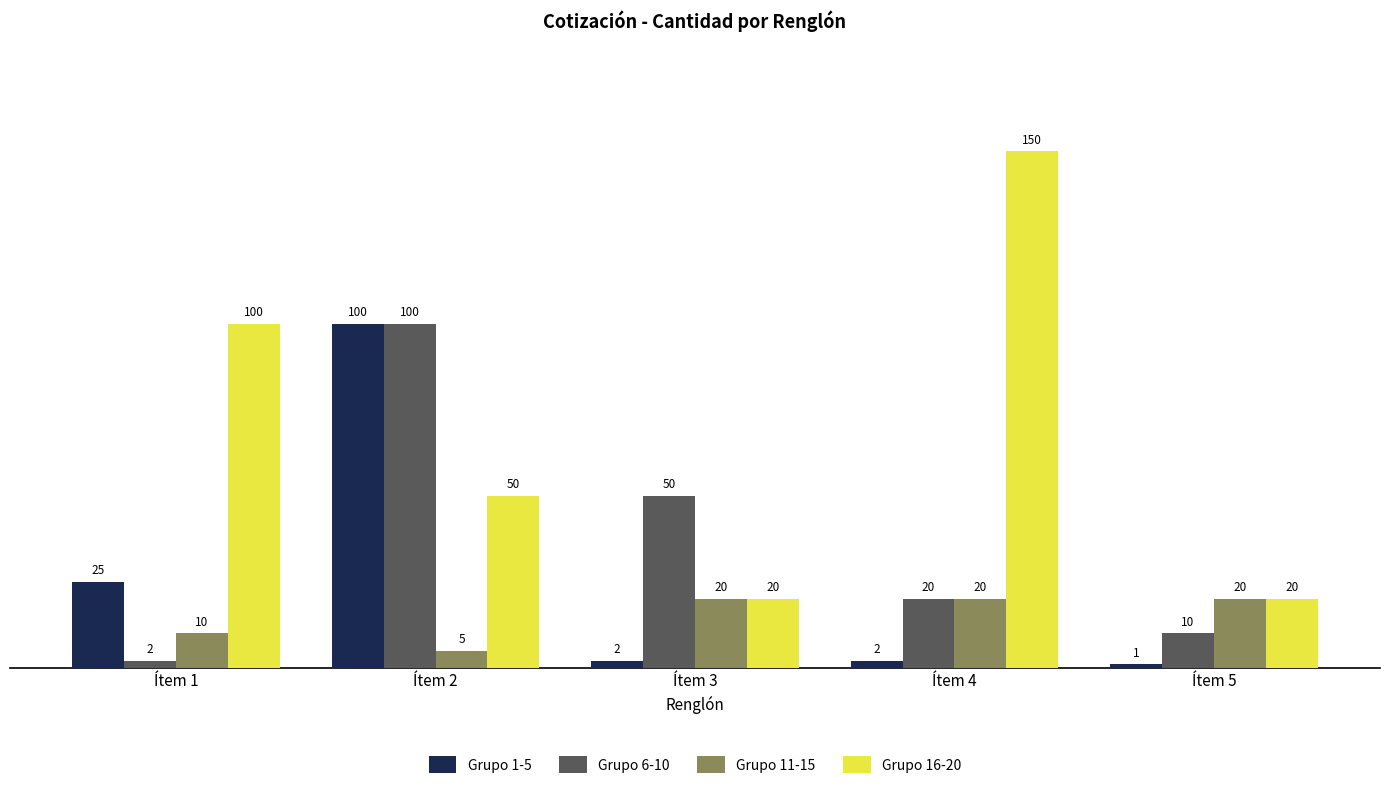

The Grupo 11-15 series shows 10 at Ítem 1. True or false?

True